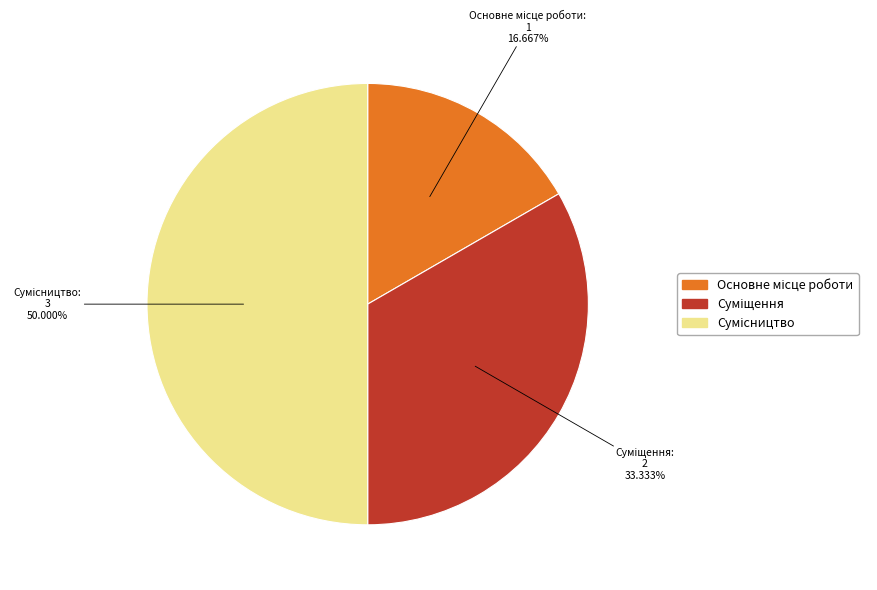

Rank the categories by value from highest to lowest.

Сумісництво, Суміщення, Основне місце роботи